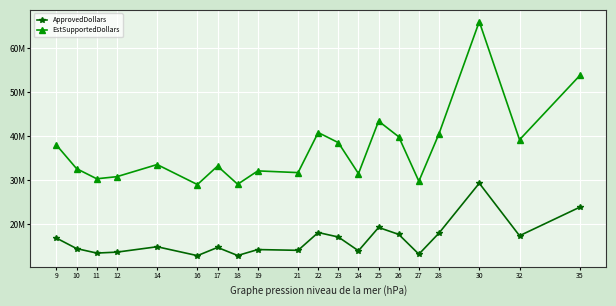

Is the value of EstSupportedDollars at 10 greater than the value of ApprovedDollars at 30?

Yes